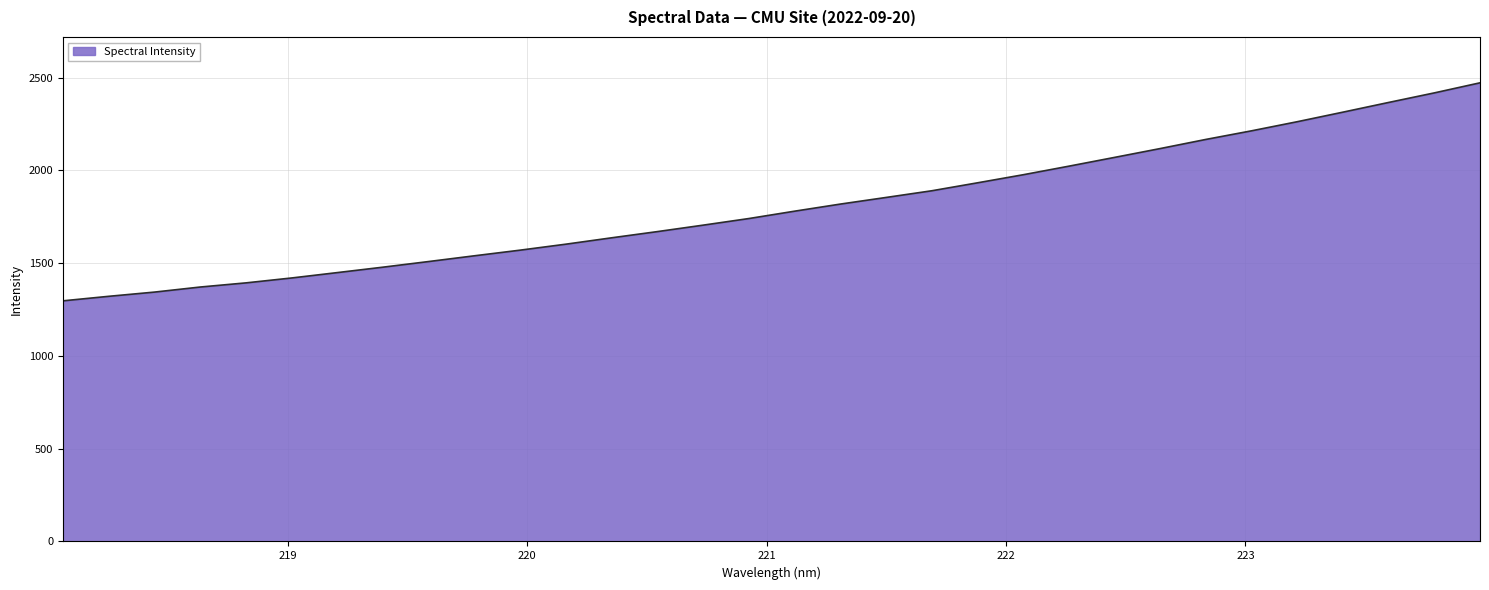

What is the smallest value displayed?

1297.0